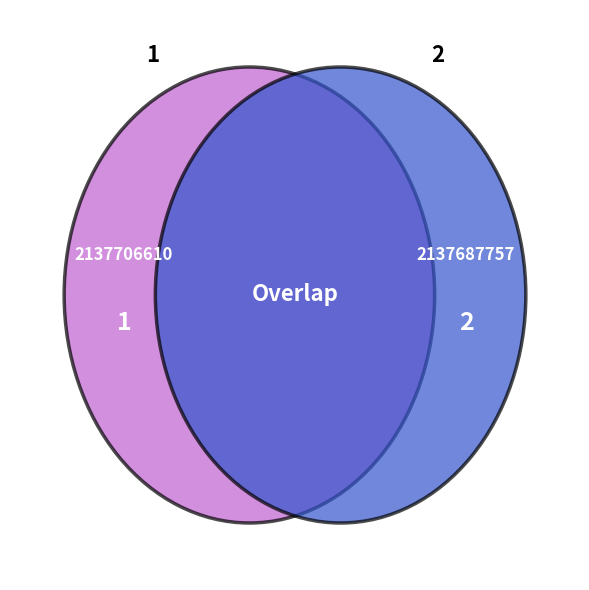

Rank the categories by value from highest to lowest.

1, 2